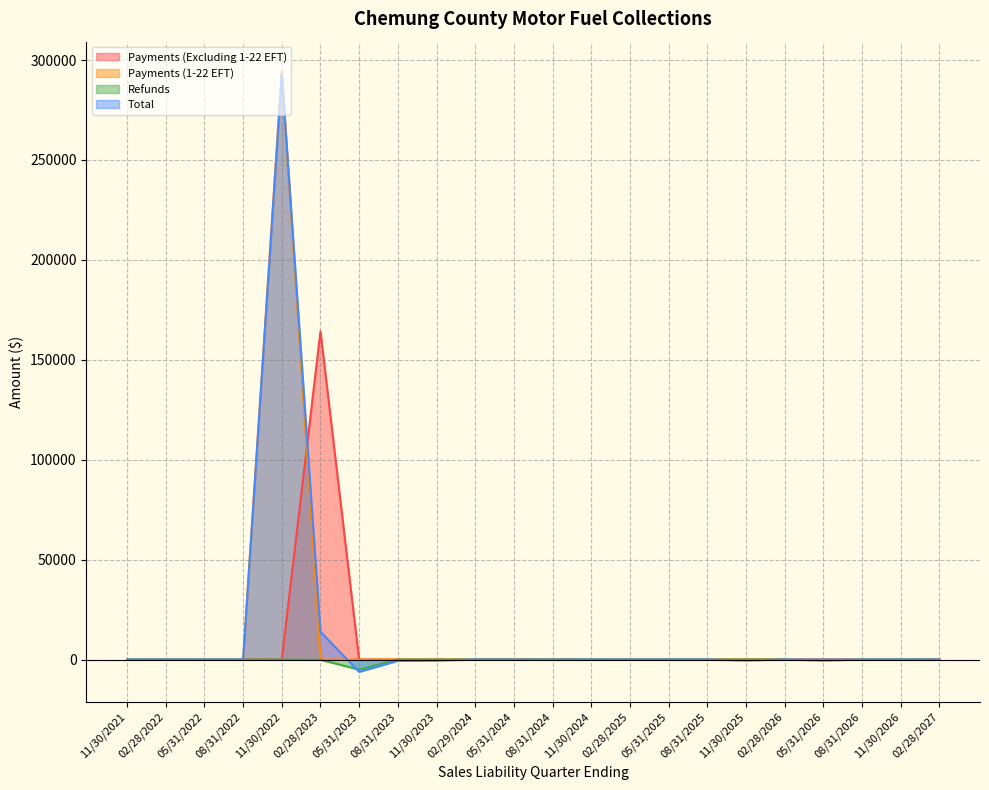

What is the total value across all series at 05/31/2023?

-11242.5